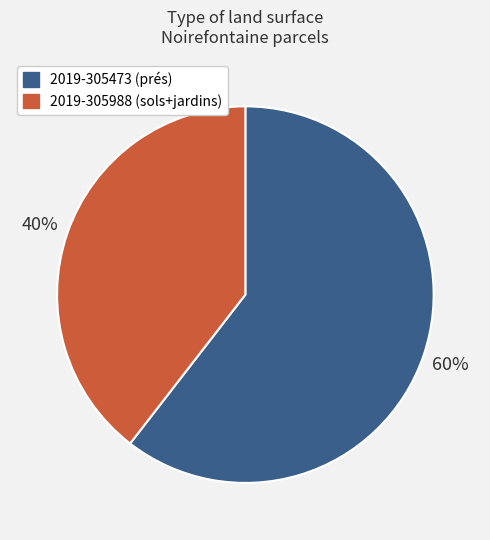

Does any single category account for the majority?

Yes